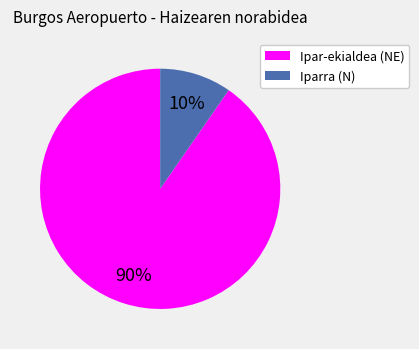

Which has a higher value, Iparra (N) or Ipar-ekialdea (NE)?

Ipar-ekialdea (NE)